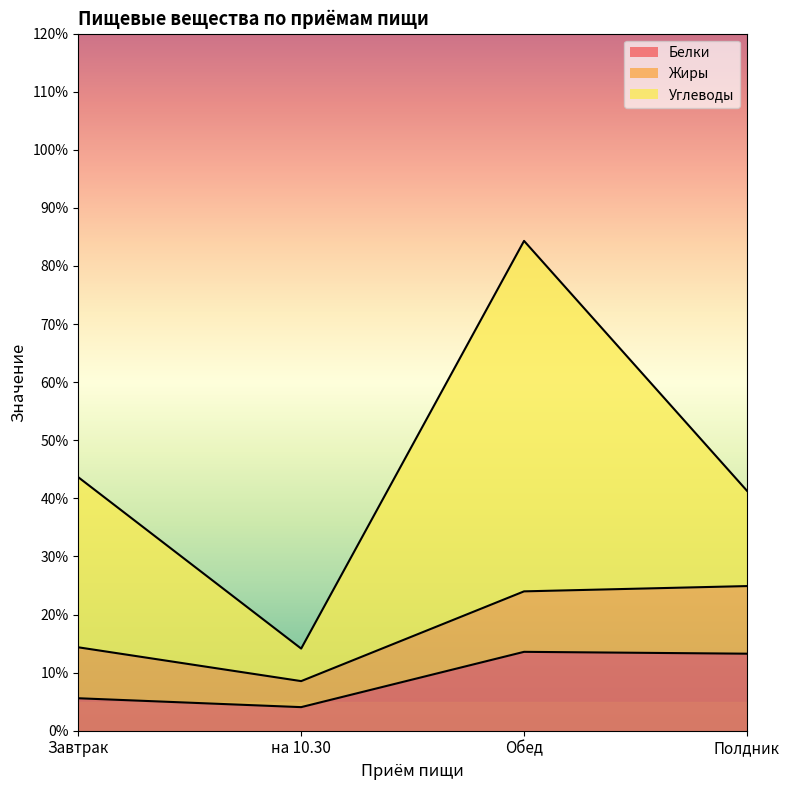

Does the chart have visible grid lines?

No